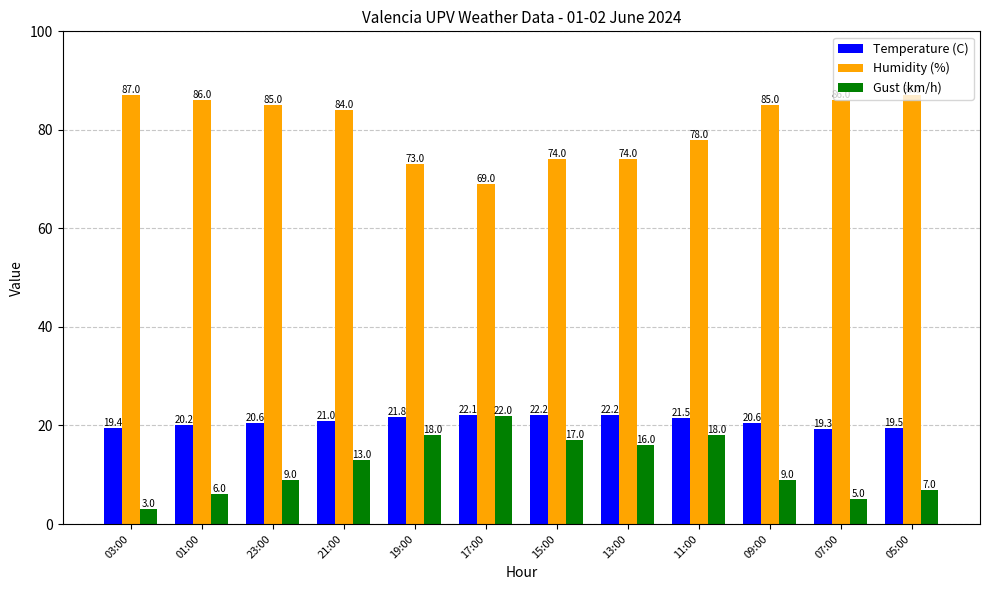

What is the maximum value shown in the chart?

87.0